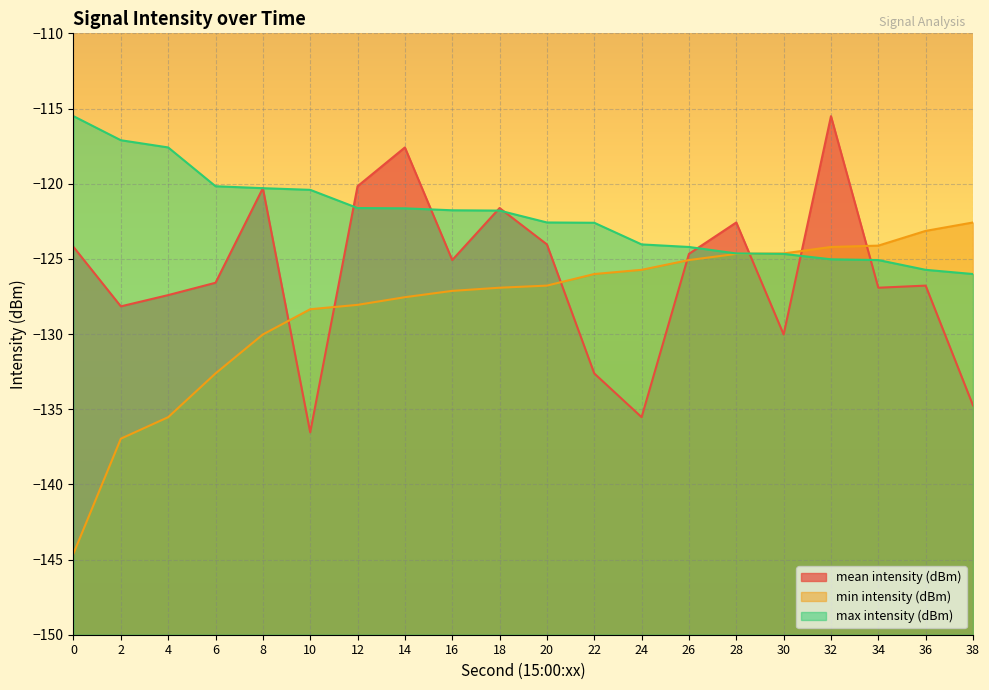

What is the smallest value displayed?

-144.6